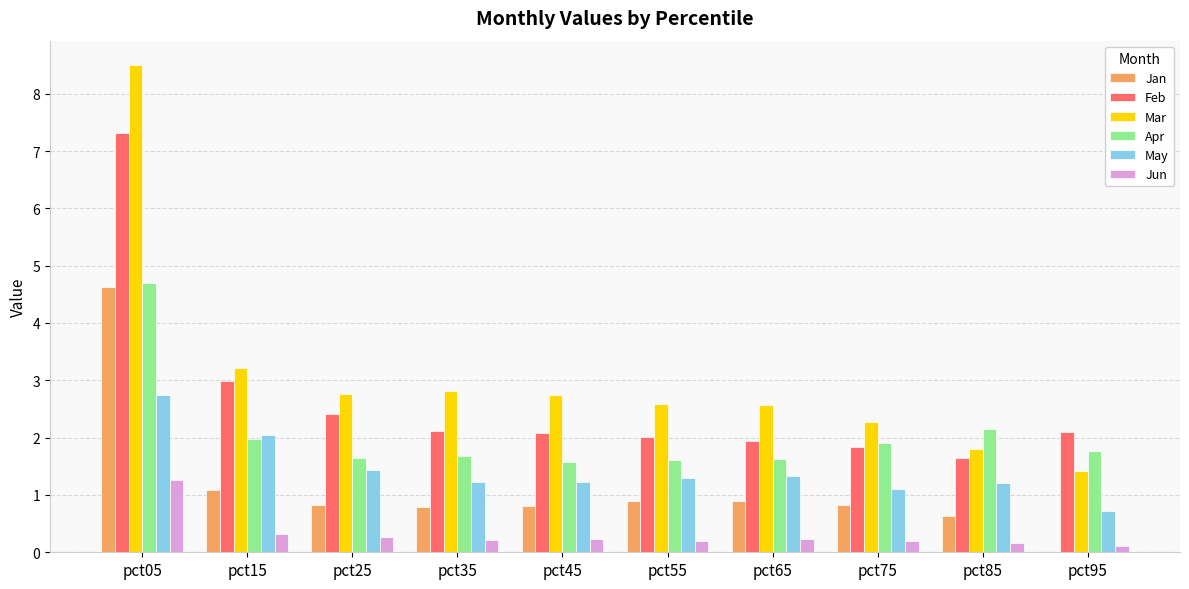

True or false: Jan has a value of 0.8 at pct75.

True